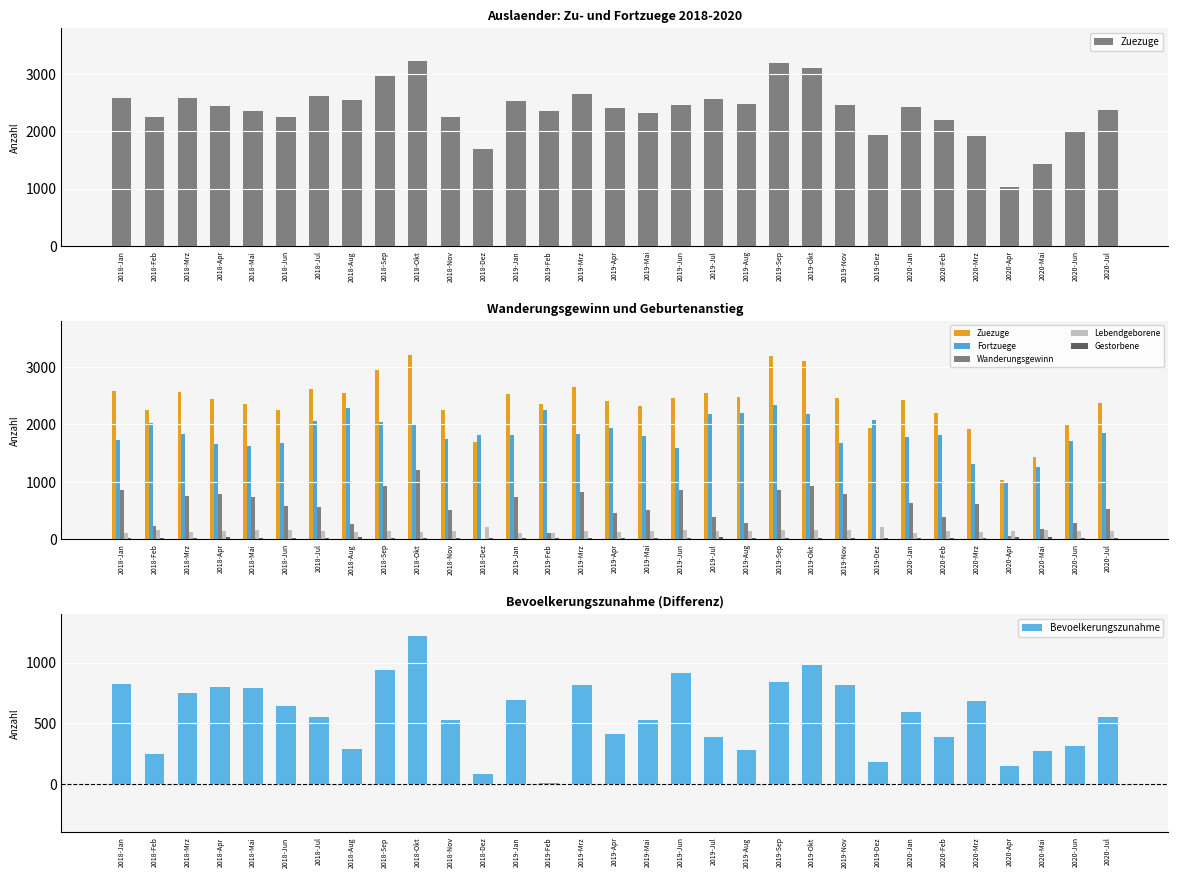

True or false: Zuezuge has a value of 3187 at 2019-Sep.

True